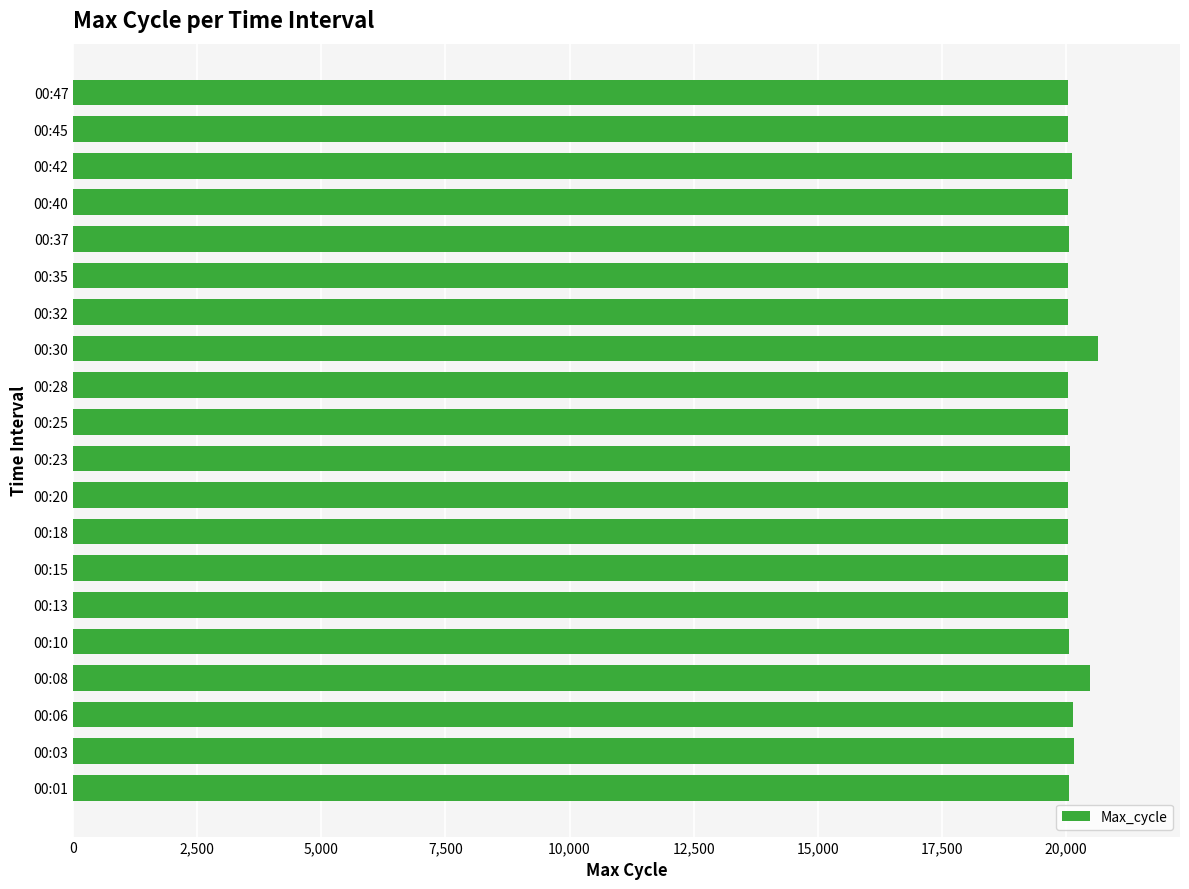

Does the chart contain any negative values?

No